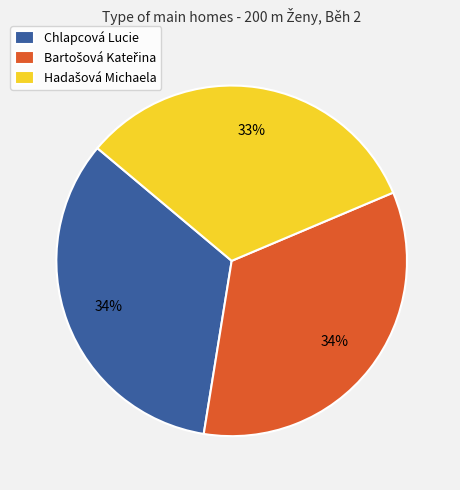

To the nearest percent, what portion does Chlapcová Lucie represent?

34%